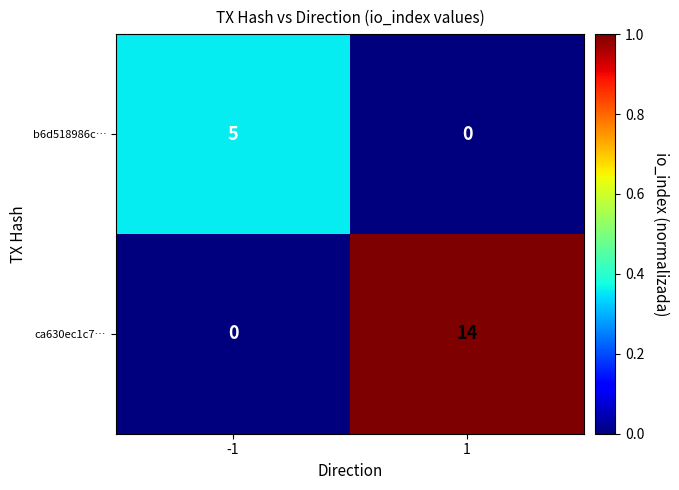

Reading left to right, extract all data points from this chart.

b6d518986c…: 5	0
ca630ec1c7…: 0	14